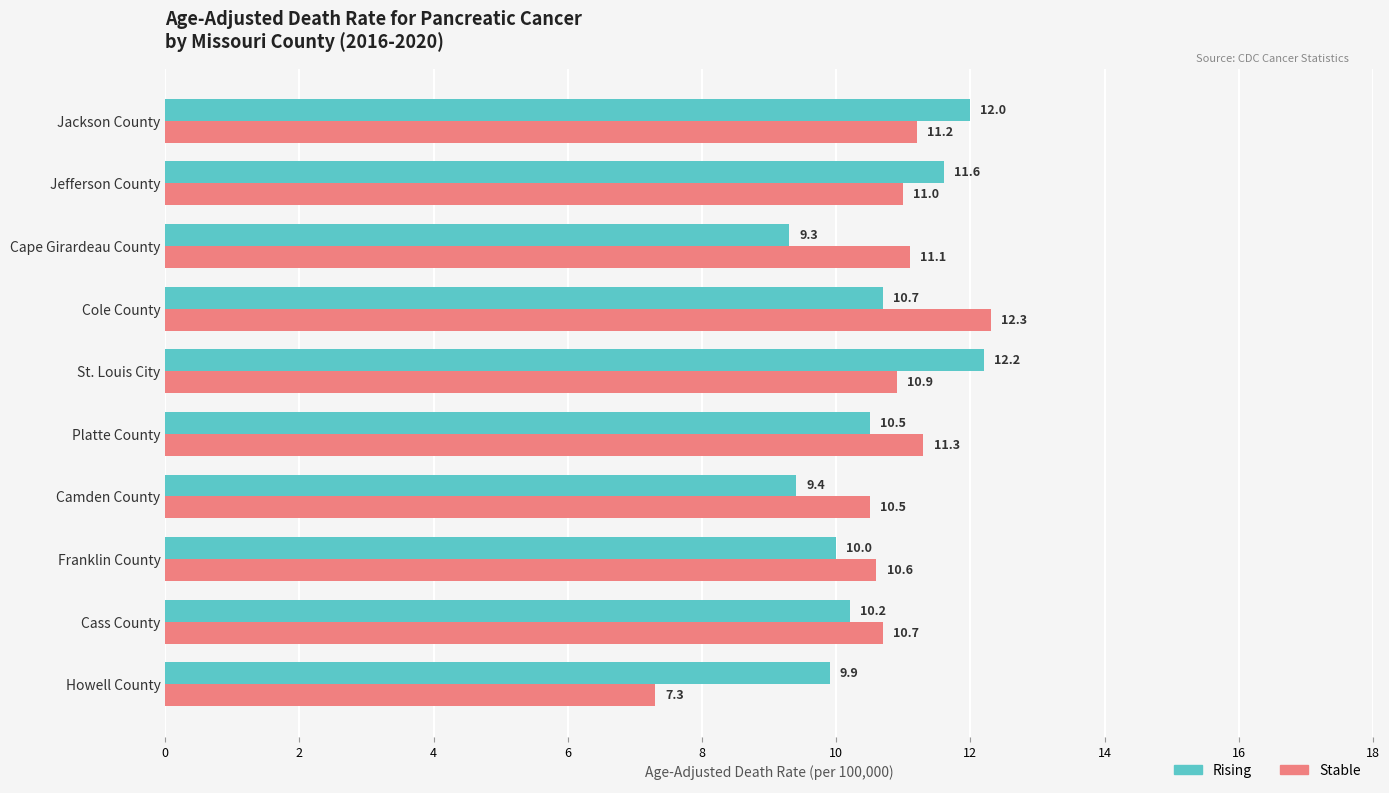

What is the difference between the maximum and second lowest values in the Rising series?

2.8